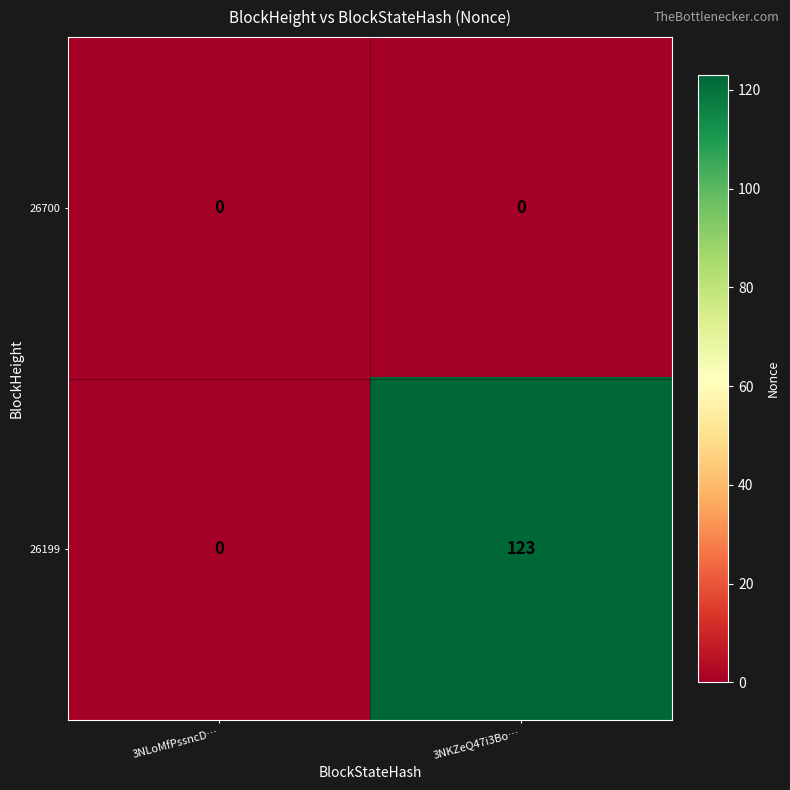

Which series has the largest total across all categories?

26199